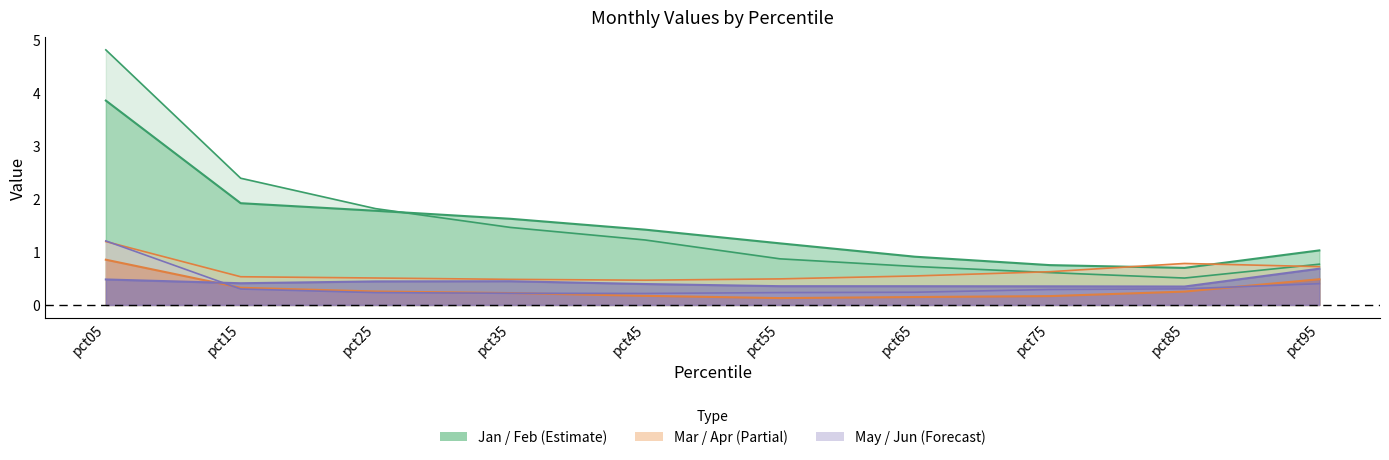

Reading right to left, what are all the values shown in this chart?

Jan: 0.8	0.5	0.6	0.7	0.9	1.2	1.5	1.8	2.4	4.8
Feb: 1.0	0.7	0.8	0.9	1.2	1.4	1.6	1.8	1.9	3.9
Mar: 0.5	0.3	0.2	0.1	0.1	0.2	0.2	0.3	0.3	0.9
Apr: 0.7	0.8	0.6	0.5	0.5	0.5	0.5	0.5	0.5	1.2
May: 0.7	0.3	0.4	0.4	0.4	0.4	0.4	0.4	0.4	0.5
Jun: 0.4	0.3	0.3	0.2	0.2	0.2	0.2	0.2	0.3	1.2